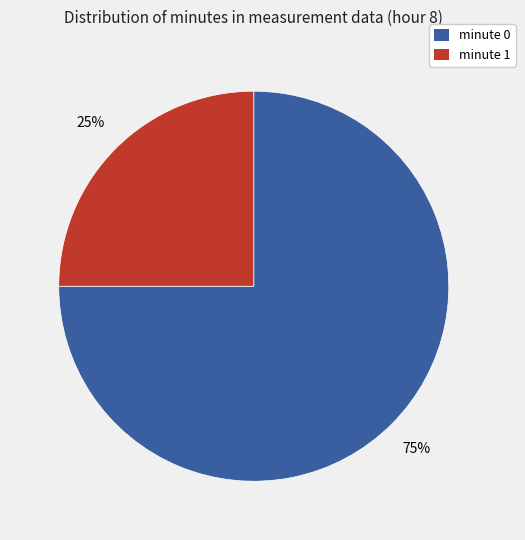

To the nearest percent, what is the average slice percentage?

50%